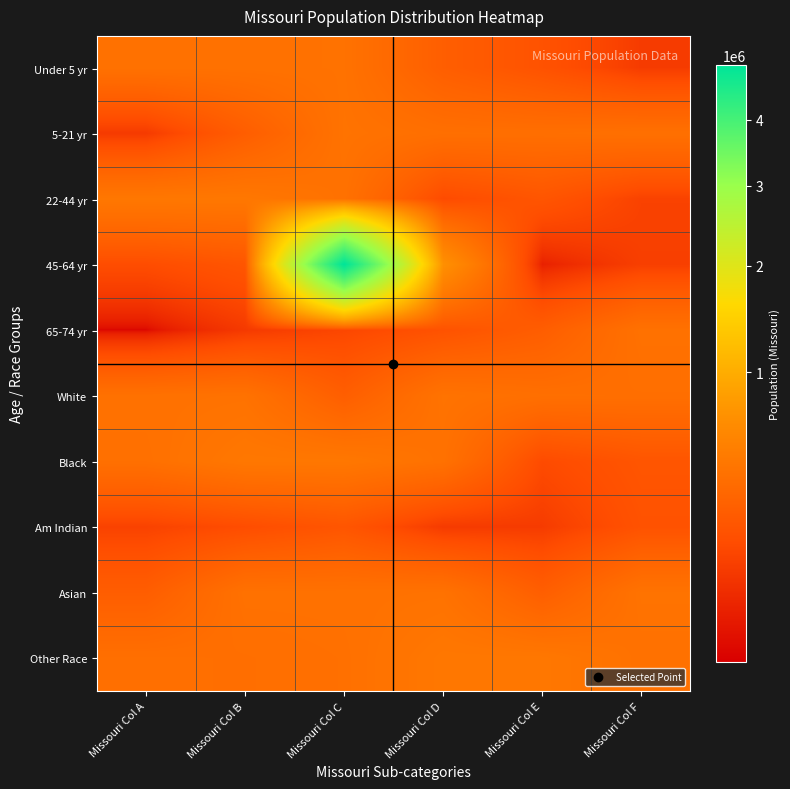

Reading left to right, extract all data points from this chart.

Under 5 yr: Missouri Col A=390237	Missouri Col B=390463	Missouri Col C=396925	Missouri Col D=247811	Missouri Col E=175975	Missouri Col F=86528
5-21 yr: Missouri Col A=83511	Missouri Col B=243250	Missouri Col C=403239	Missouri Col D=372228	Missouri Col E=368070	Missouri Col F=380546
22-44 yr: Missouri Col A=444766	Missouri Col B=443806	Missouri Col C=389985	Missouri Col D=140830	Missouri Col E=192463	Missouri Col F=108394
45-64 yr: Missouri Col A=148659	Missouri Col B=193437	Missouri Col C=4958770	Missouri Col D=693391	Missouri Col E=27376	Missouri Col F=98083
65-74 yr: Missouri Col A=6261	Missouri Col B=80457	Missouri Col C=124589	Missouri Col D=175975	Missouri Col E=243250	Missouri Col F=390237
White: Missouri Col A=390463	Missouri Col B=396925	Missouri Col C=247811	Missouri Col D=403239	Missouri Col E=372228	Missouri Col F=368070
Black: Missouri Col A=380546	Missouri Col B=444766	Missouri Col C=443806	Missouri Col D=389985	Missouri Col E=140830	Missouri Col F=192463
Am Indian: Missouri Col A=108394	Missouri Col B=148659	Missouri Col C=193437	Missouri Col D=83511	Missouri Col E=86528	Missouri Col F=175975
Asian: Missouri Col A=243250	Missouri Col B=390237	Missouri Col C=390463	Missouri Col D=396925	Missouri Col E=247811	Missouri Col F=403239
Other Race: Missouri Col A=372228	Missouri Col B=368070	Missouri Col C=380546	Missouri Col D=444766	Missouri Col E=443806	Missouri Col F=389985